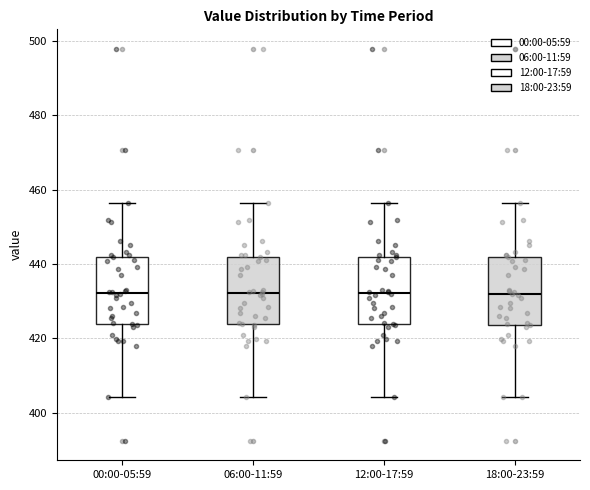

Reading left to right, transcribe this box plot: for each box, give where its median line is, the range the box spans, and where its two whiskers end, as read against the y-axis. The values are not printed on the chart, so give them approximately, as read against the axis.

00:00-05:59: median 432, box 424 to 442, whiskers 404 to 456
06:00-11:59: median 432, box 424 to 442, whiskers 404 to 456
12:00-17:59: median 432, box 424 to 442, whiskers 404 to 456
18:00-23:59: median 432, box 424 to 442, whiskers 404 to 456